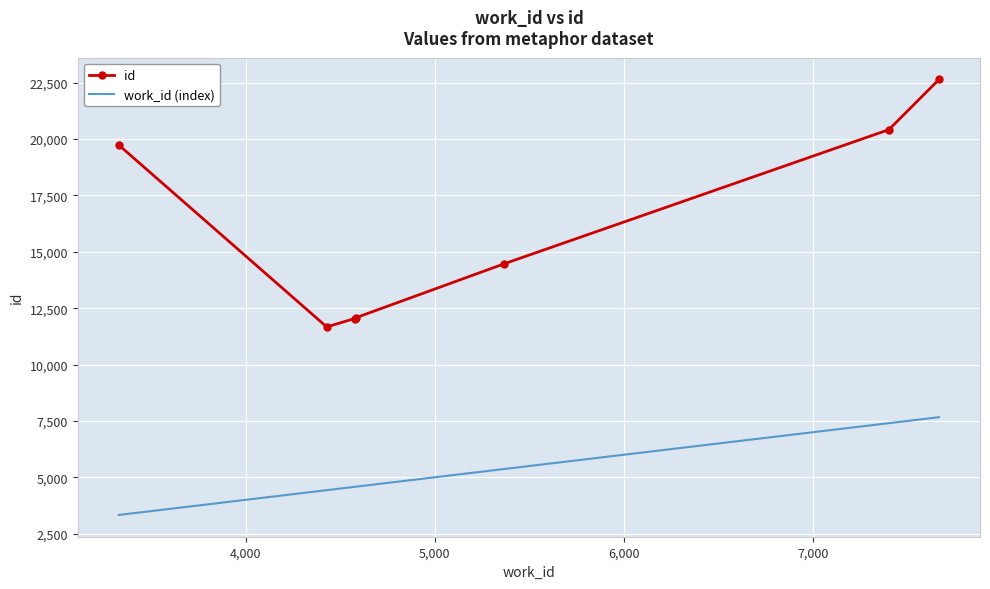

List the series in order of their overall mean, highest first.

id, work_id (index)